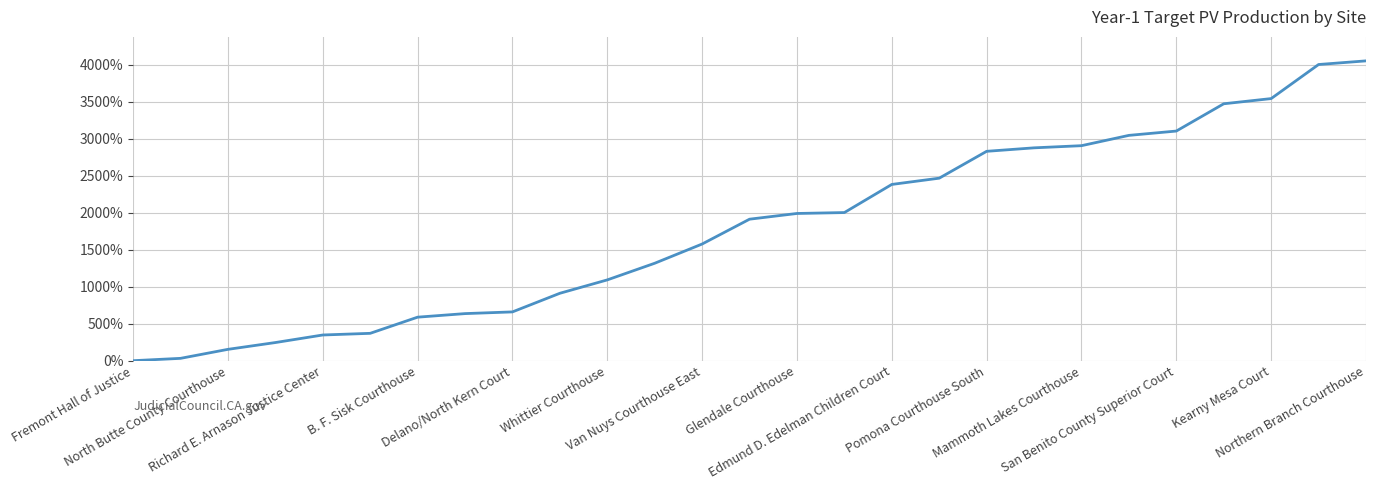

What is the maximum value shown in the chart?

4049.0